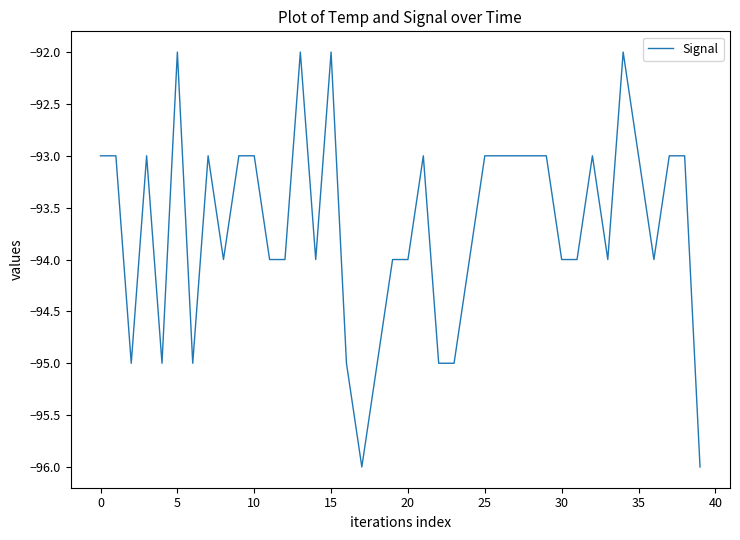

What is the smallest value displayed?

-96